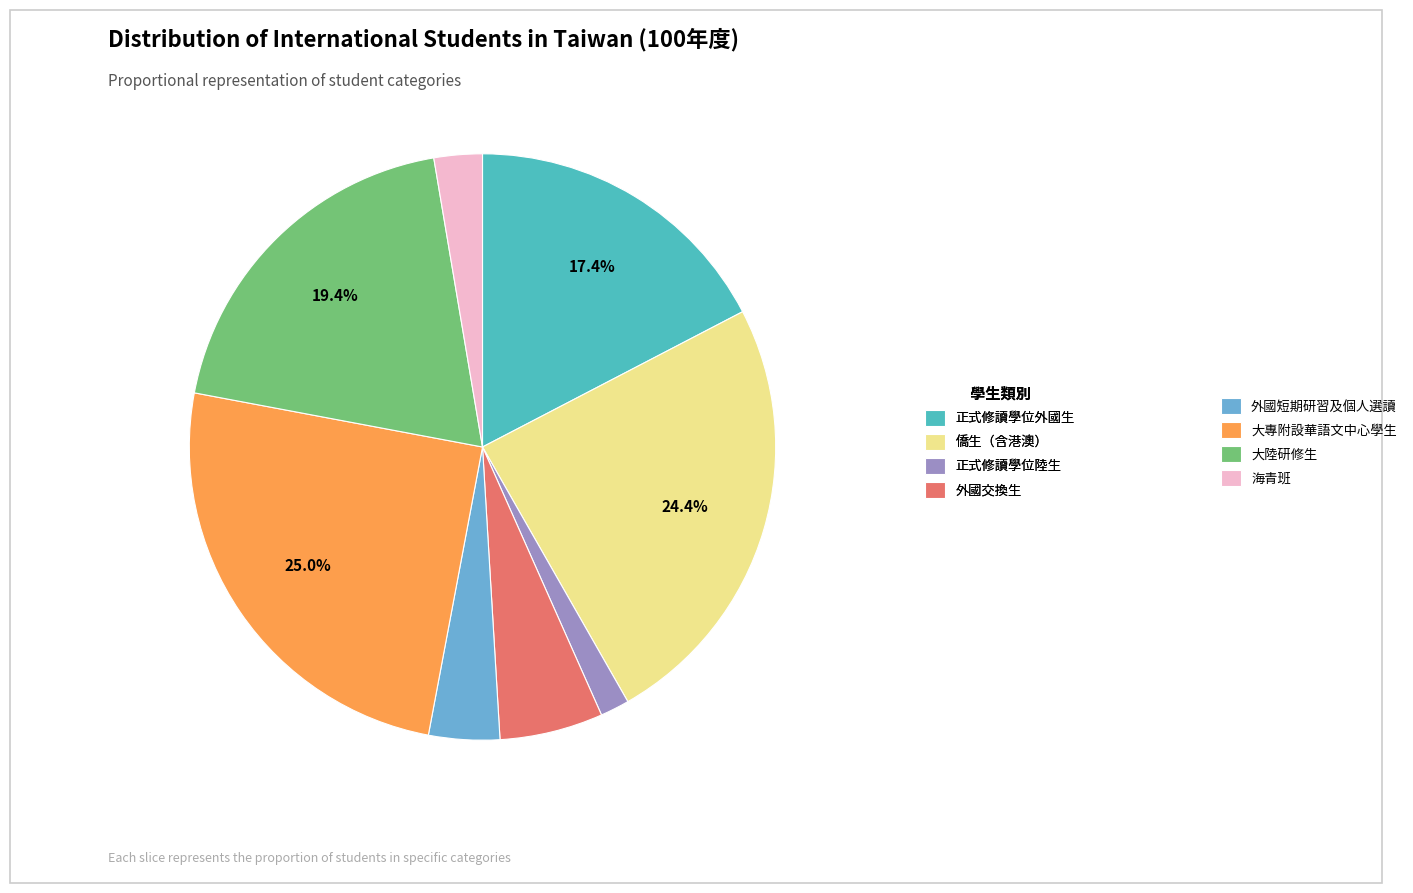

To the nearest percent, what is the average slice percentage?

12%